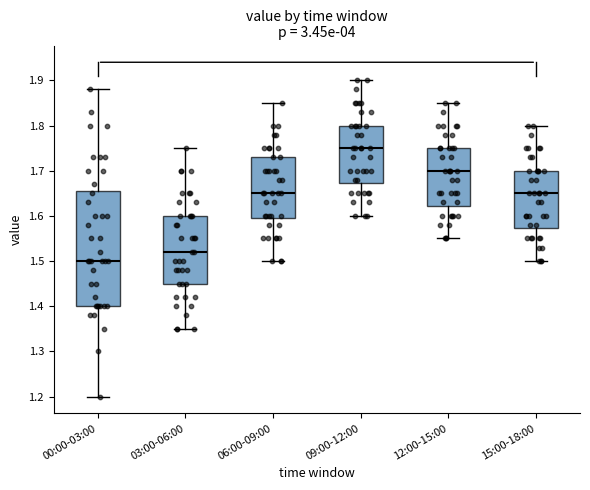

Which box has the lowest median line?

00:00-03:00